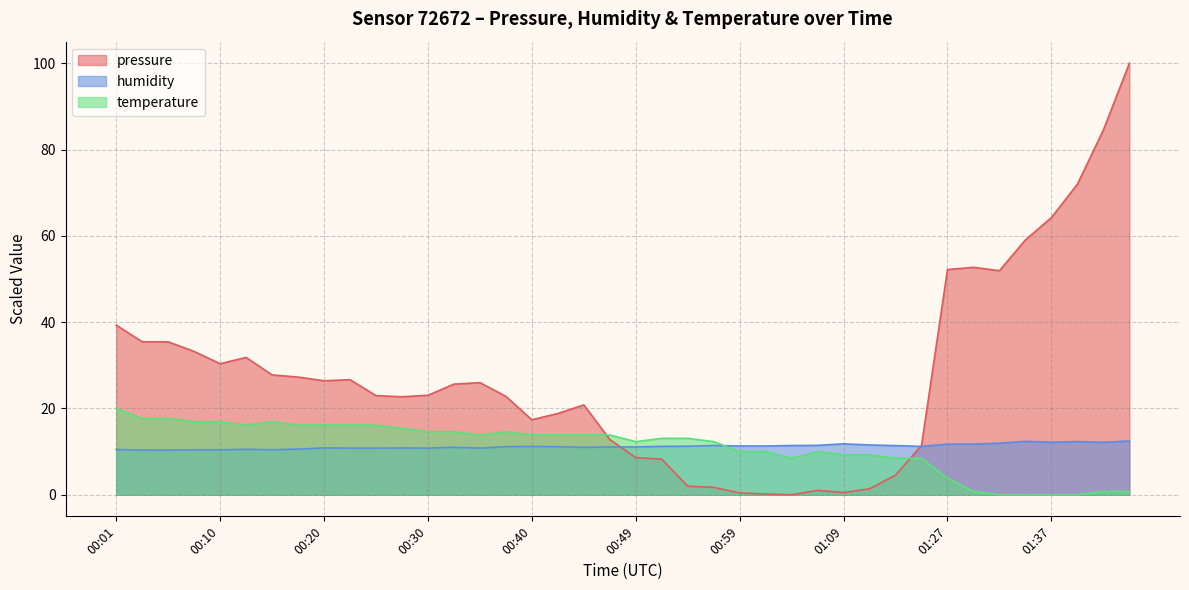

List the series in order of their peak value, lowest first.

humidity, temperature, pressure